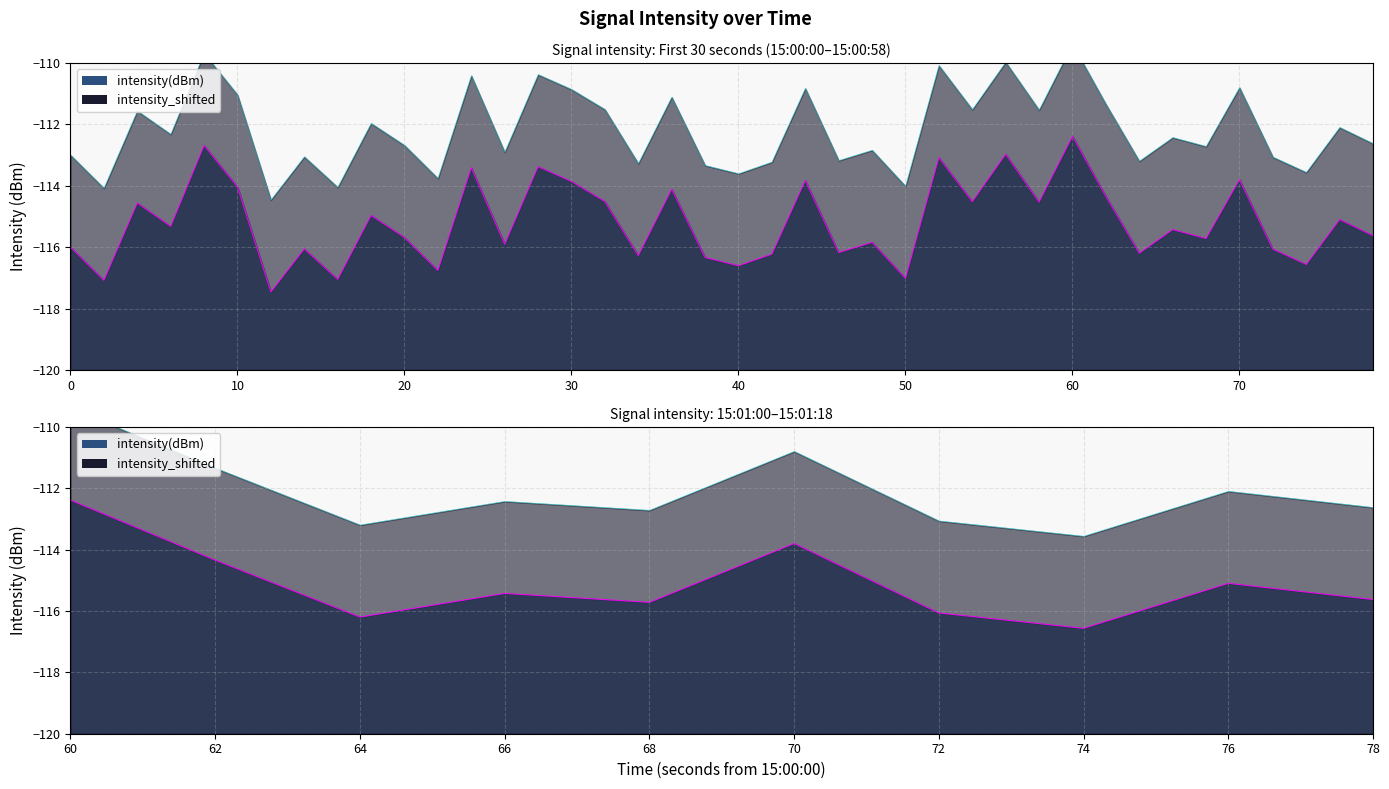

The value of intensity_shifted at 40 is -204.0. True or false?

False